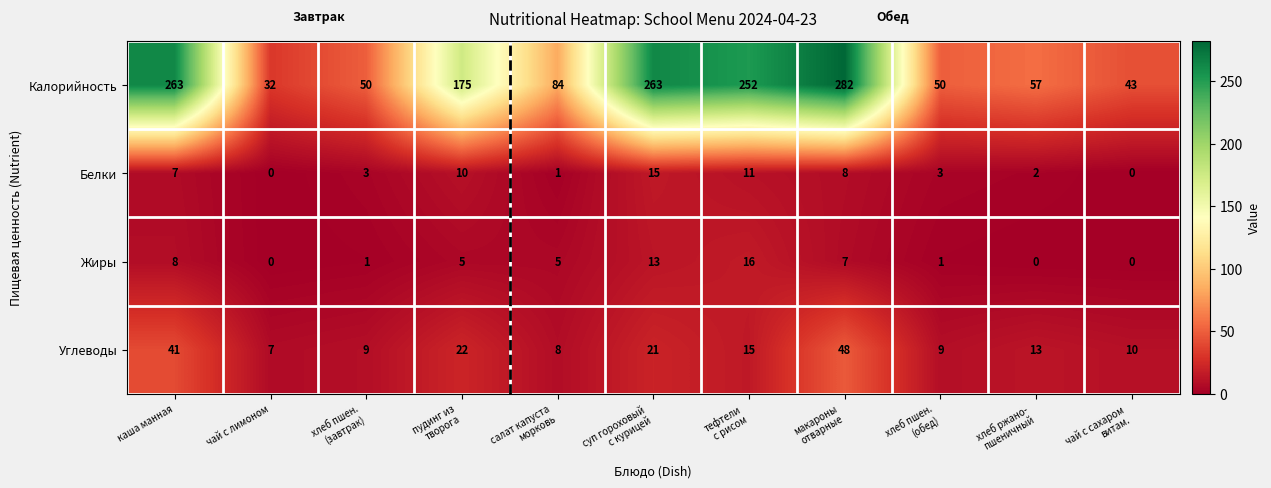

How many data points does each series have?

11